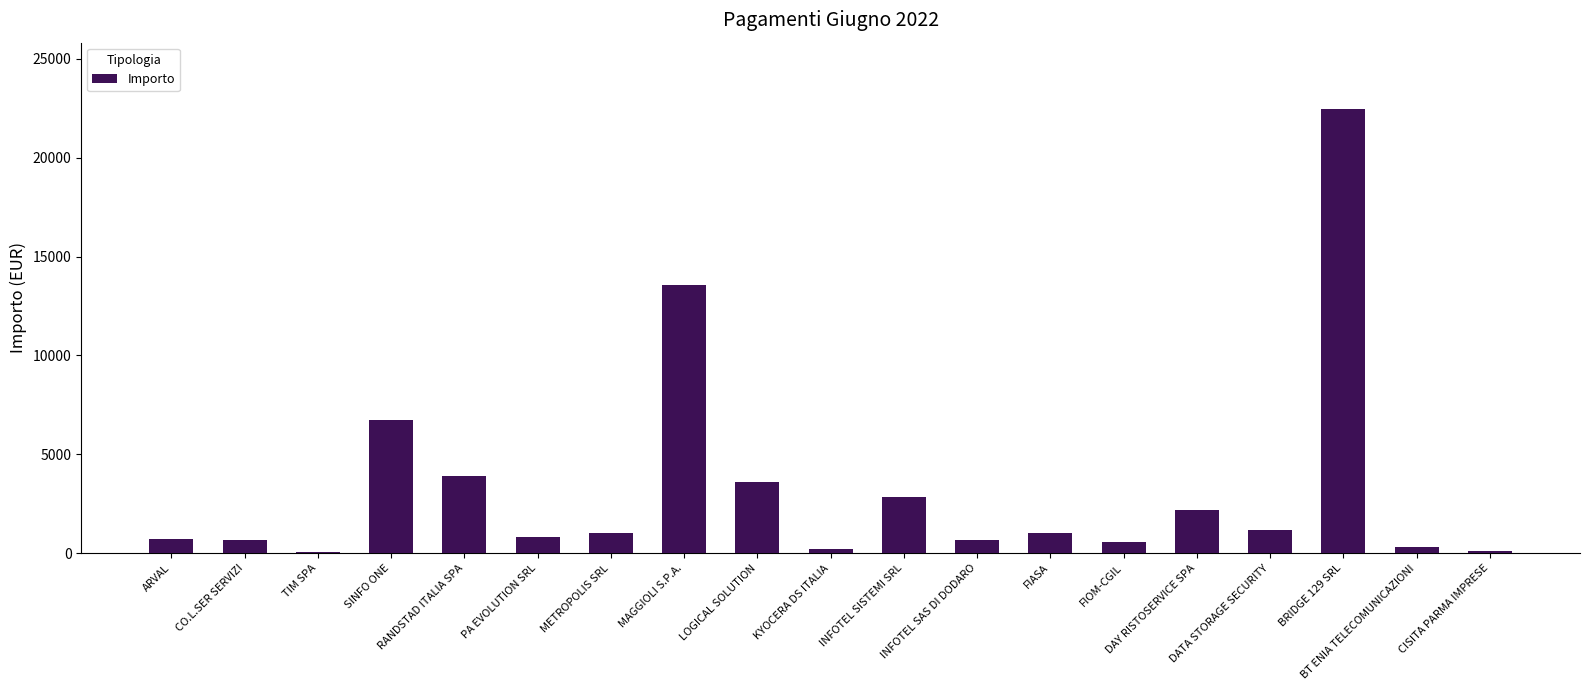

What is the value of the 15th bar from the left?

2195.7